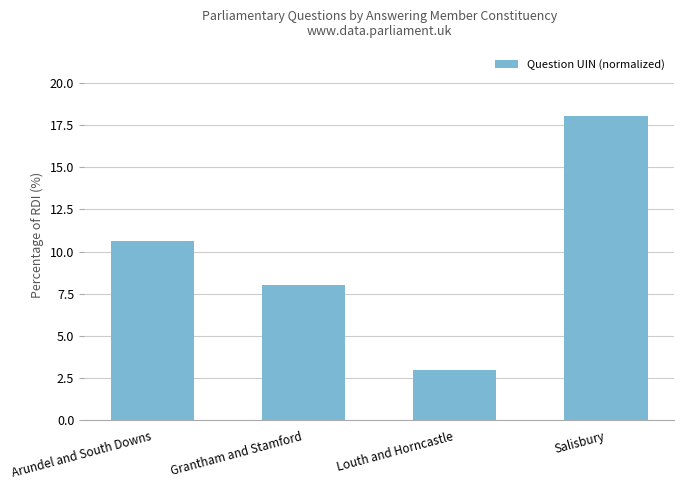

What is the greatest value displayed?

18.0